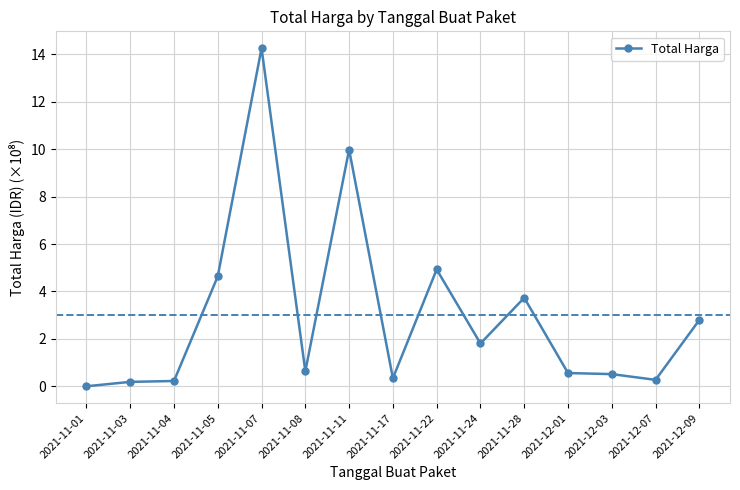

What is the difference between the values at 2021-11-01 and 2021-12-03?

0.5